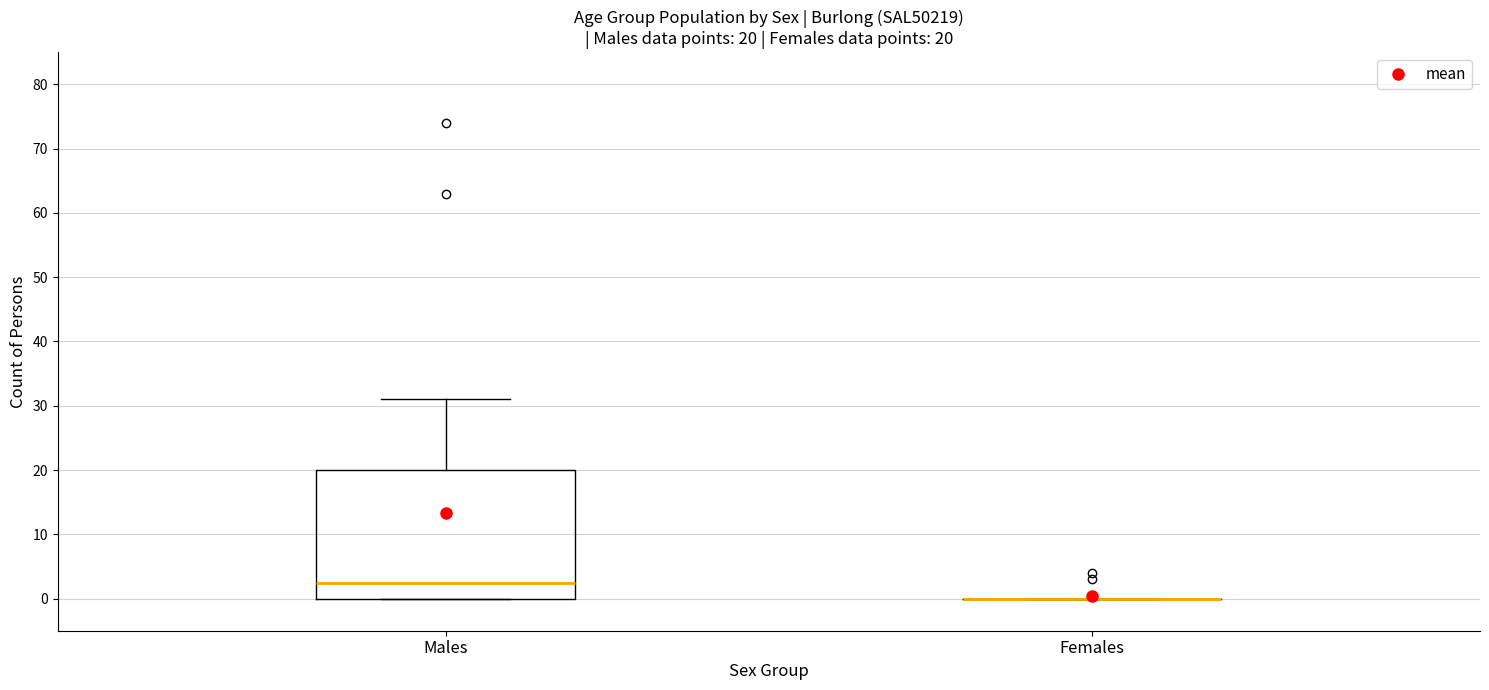

Which box is the tallest, from its lower edge to its upper edge?

Males